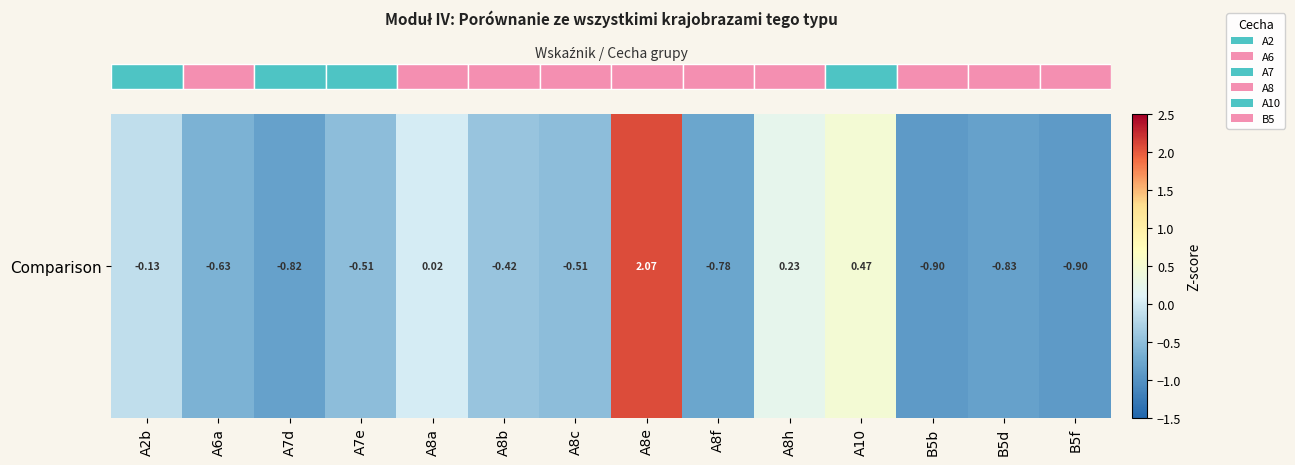

What is the average value?

-0.3